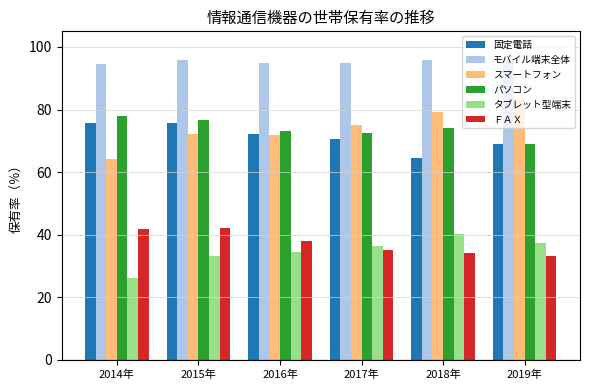

What is the value of the ＦＡＸ bar at the 6th from the left?

33.1